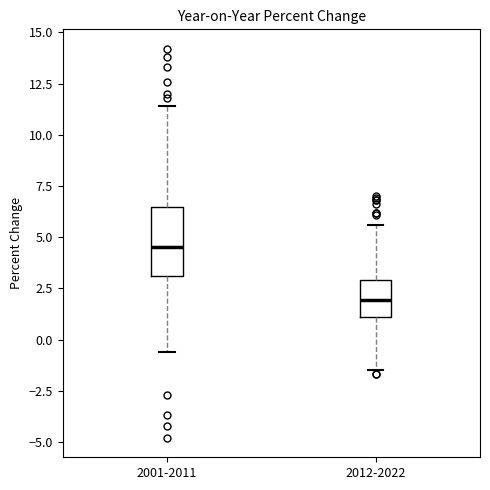

Reading left to right, transcribe this box plot: for each box, give where its median line is, the range the box spans, and where its two whiskers end, as read against the y-axis. The values are not printed on the chart, so give them approximately, as read against the axis.

2001-2011: median 4.5, box 3.0 to 6.5, whiskers -0.5 to 11.5
2012-2022: median 2.0, box 1.0 to 3.0, whiskers -1.5 to 5.5